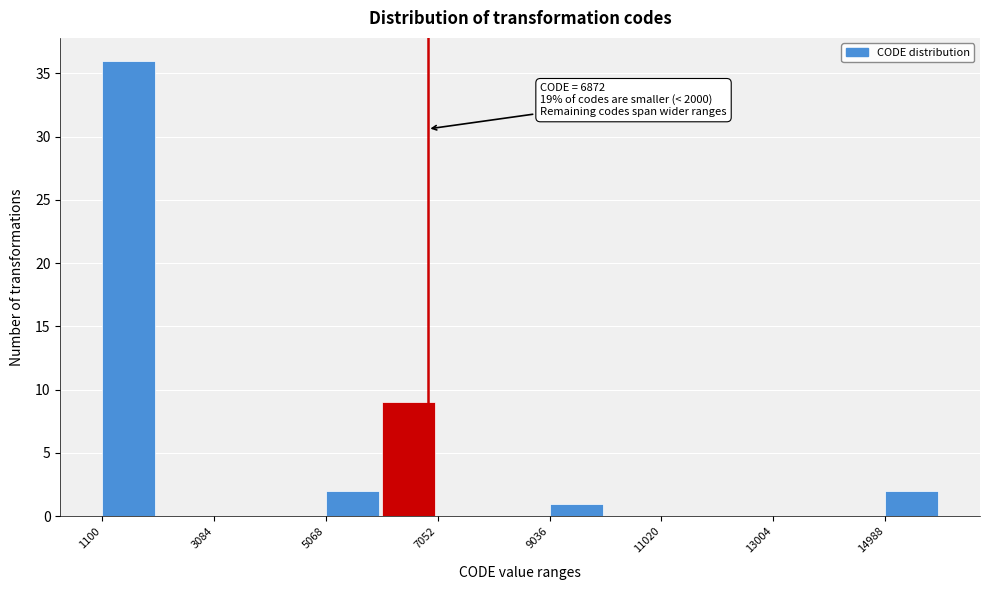

Over which range of the x-axis is the bar tallest?

1200 to 2000